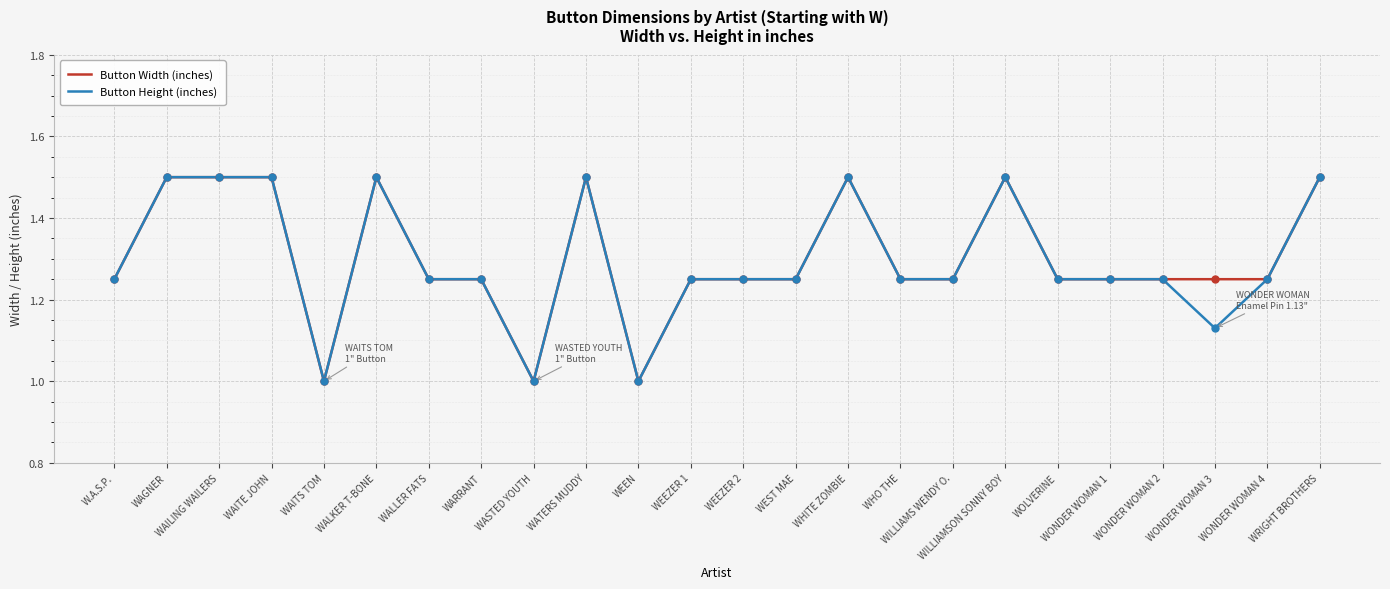

What is the total value across all series at WEEZER 2?

2.5